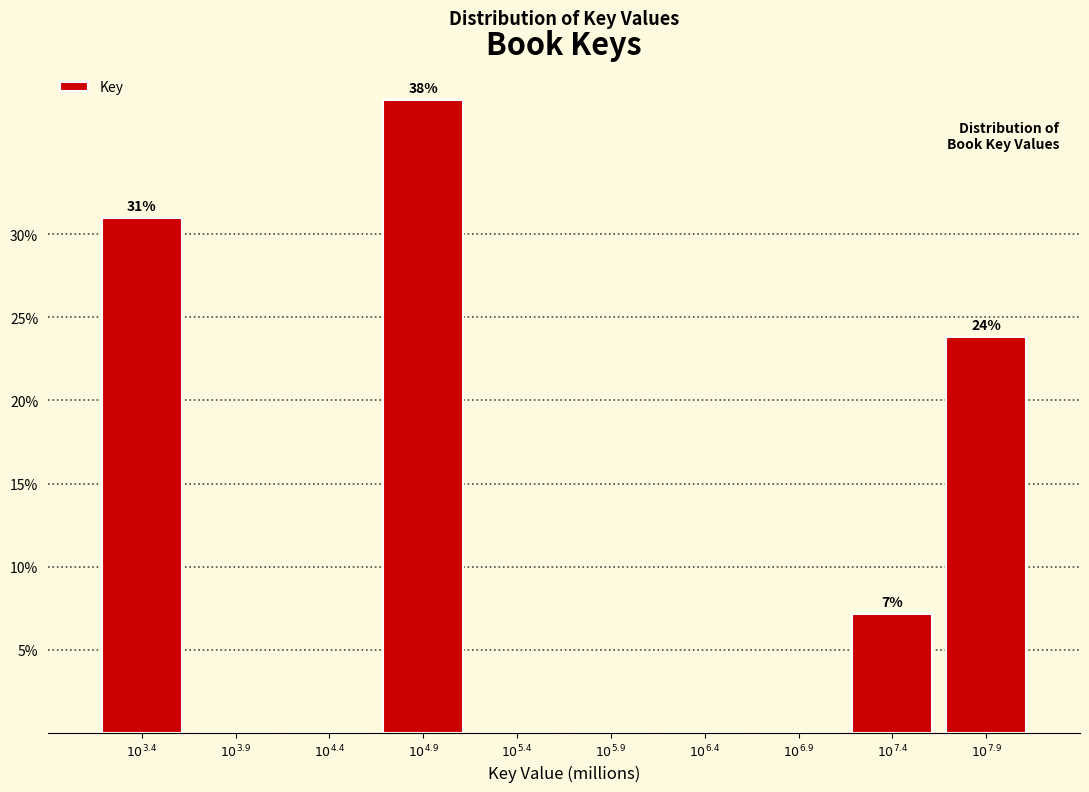

What is the maximum value shown in the chart?

38.1